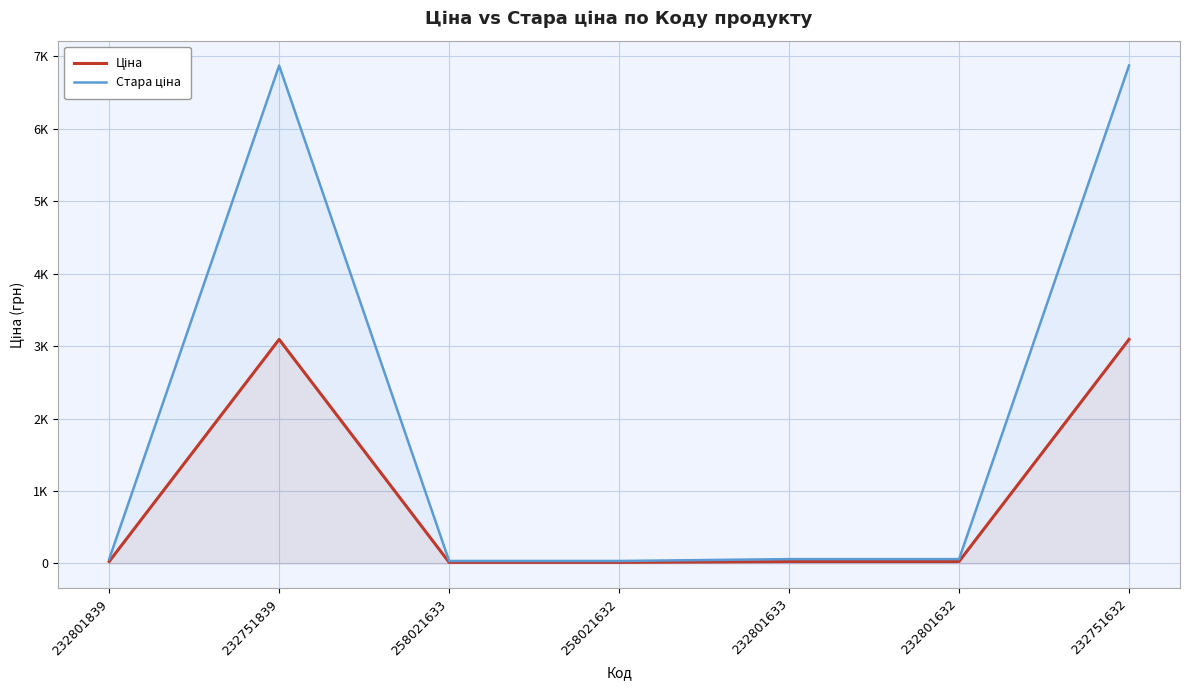

At which label is Стара ціна closest to 3452?

232801839